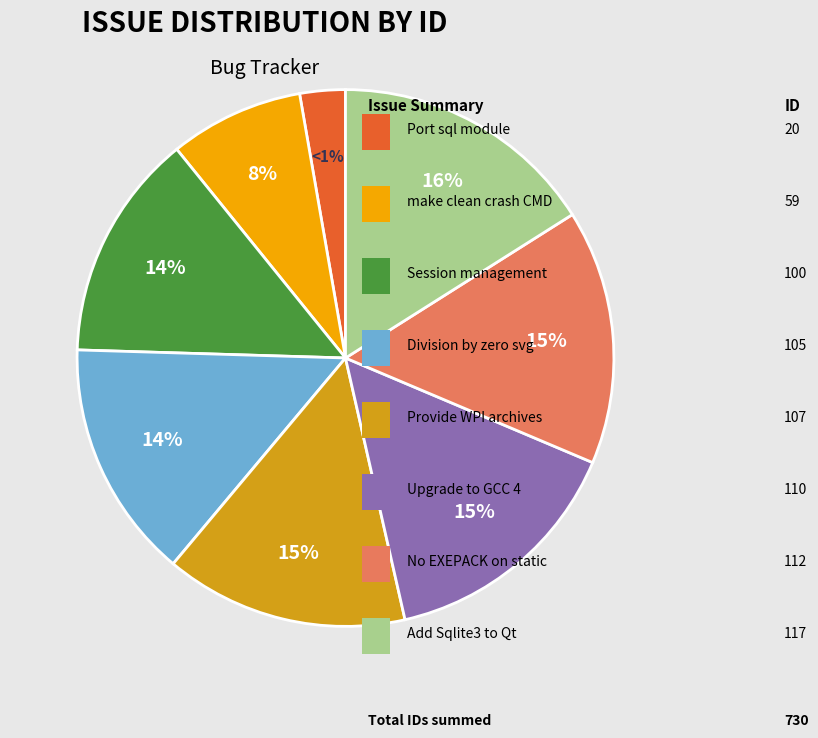

Which slice is the smallest?

Port sql module